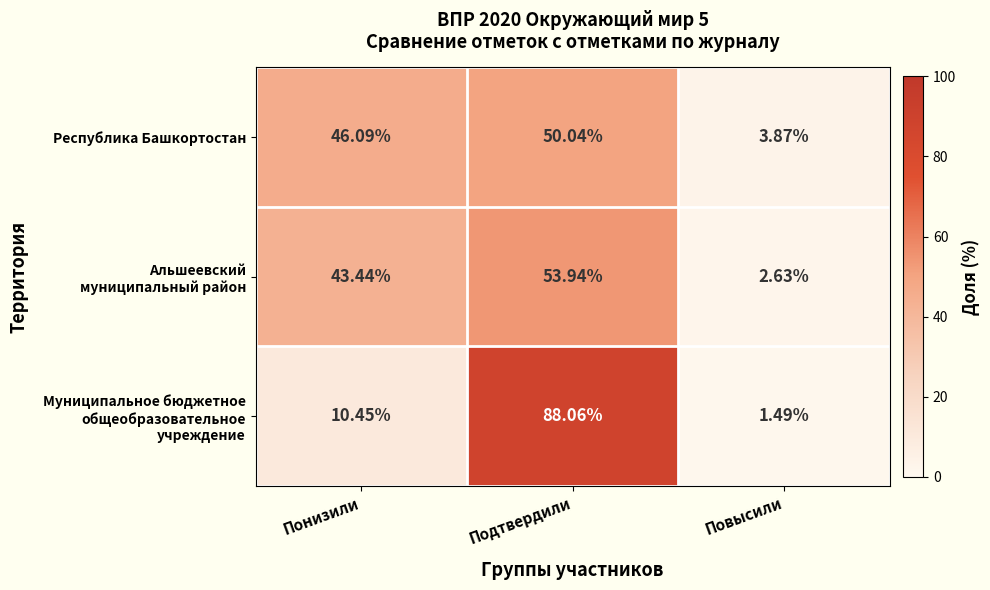

Which category has the highest value across all series?

Подтвердили